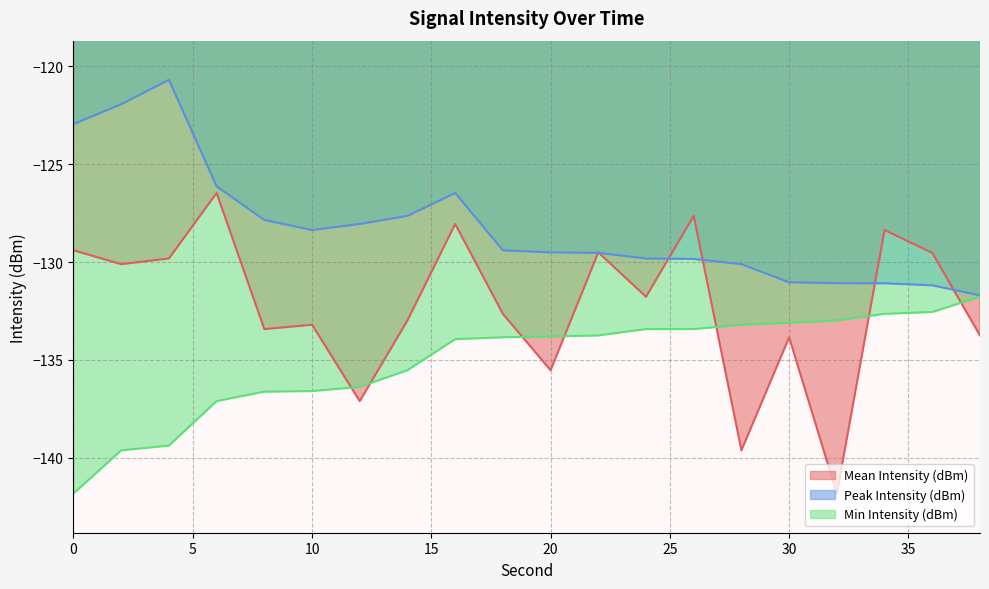

At how many categories does at least one series exceed -123?

3